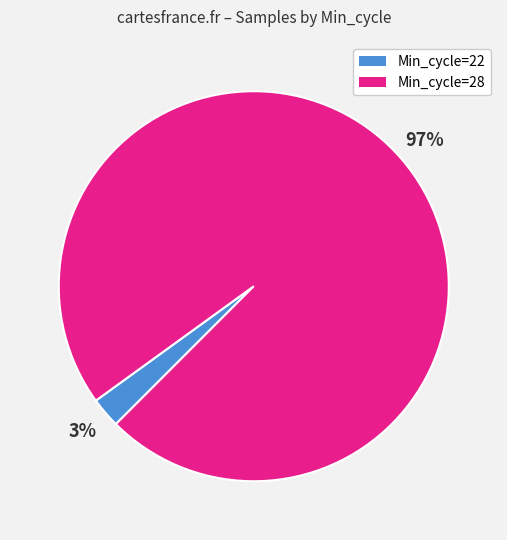

Is there any slice that represents more than half of the pie?

Yes